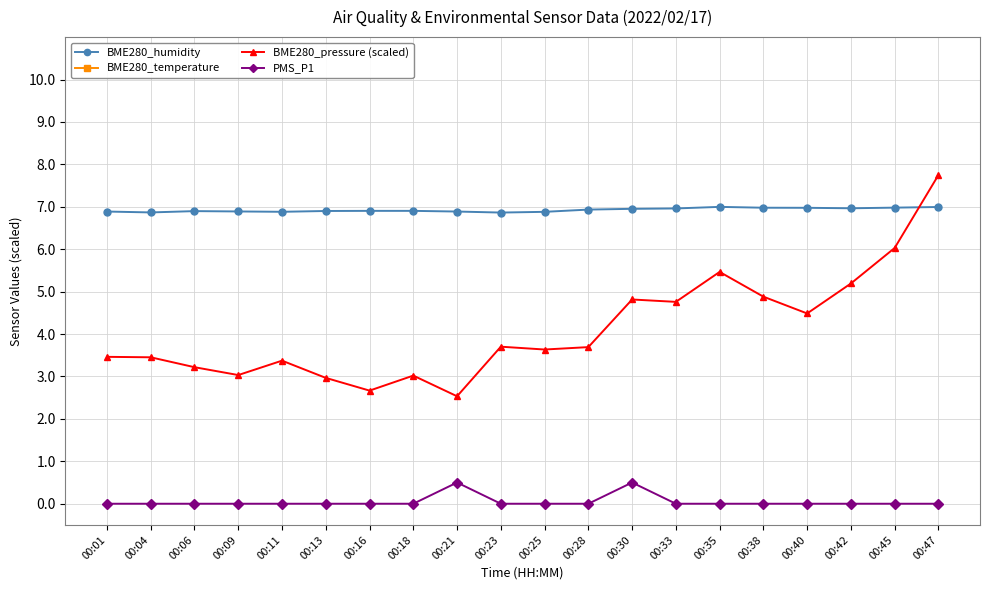

Between 00:01 and 00:38, which series saw the biggest shift?

BME280_pressure (scaled)